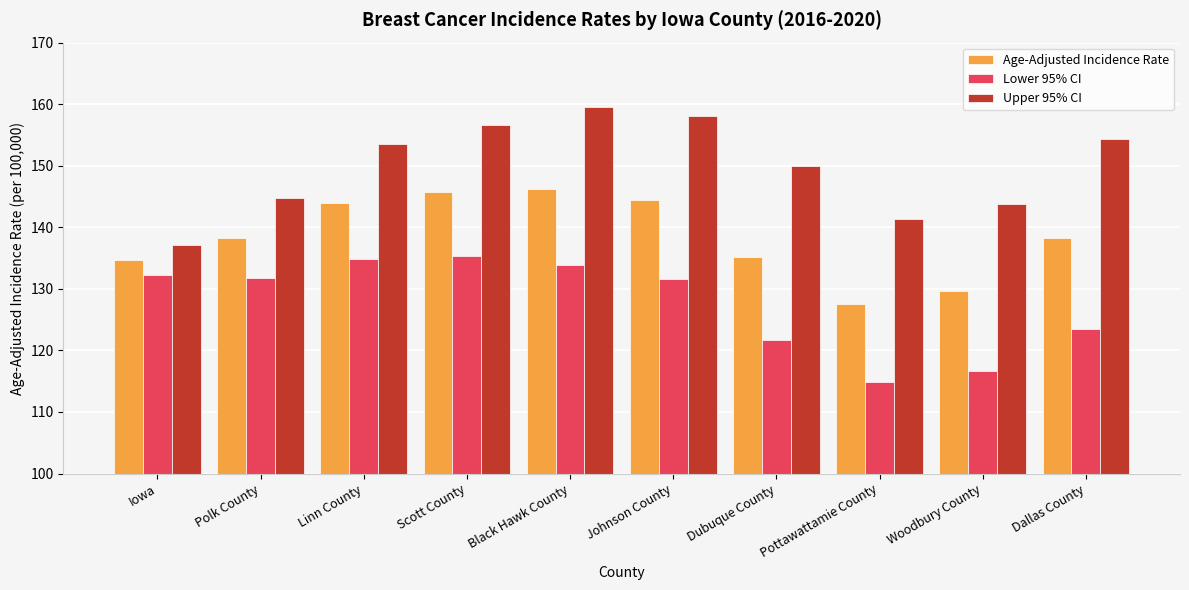

What position from the left is Woodbury County?

9